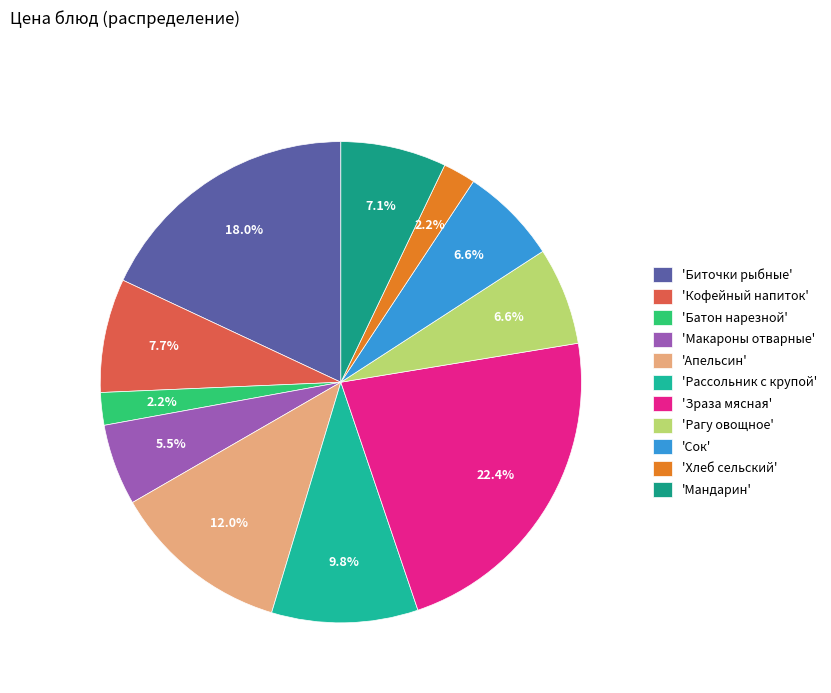

How many segments does this pie chart have?

11